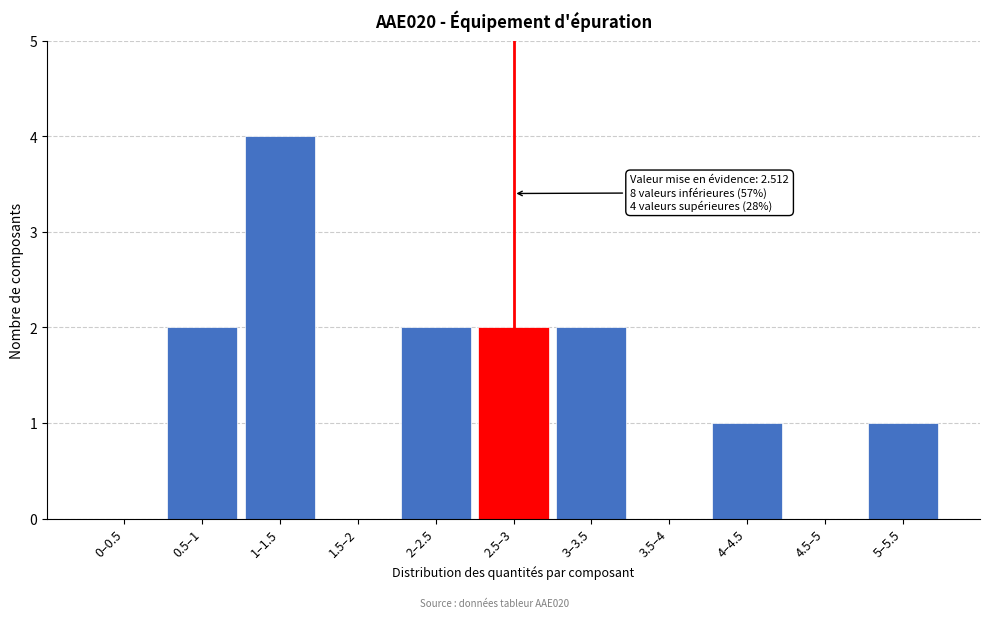

Reading right to left, list all the values displayed in this chart.

5–5.5=1	4.5–5=0	4–4.5=1	3.5–4=0	3–3.5=2	2.5–3=2	2–2.5=2	1.5–2=0	1–1.5=4	0.5–1=2	0–0.5=0